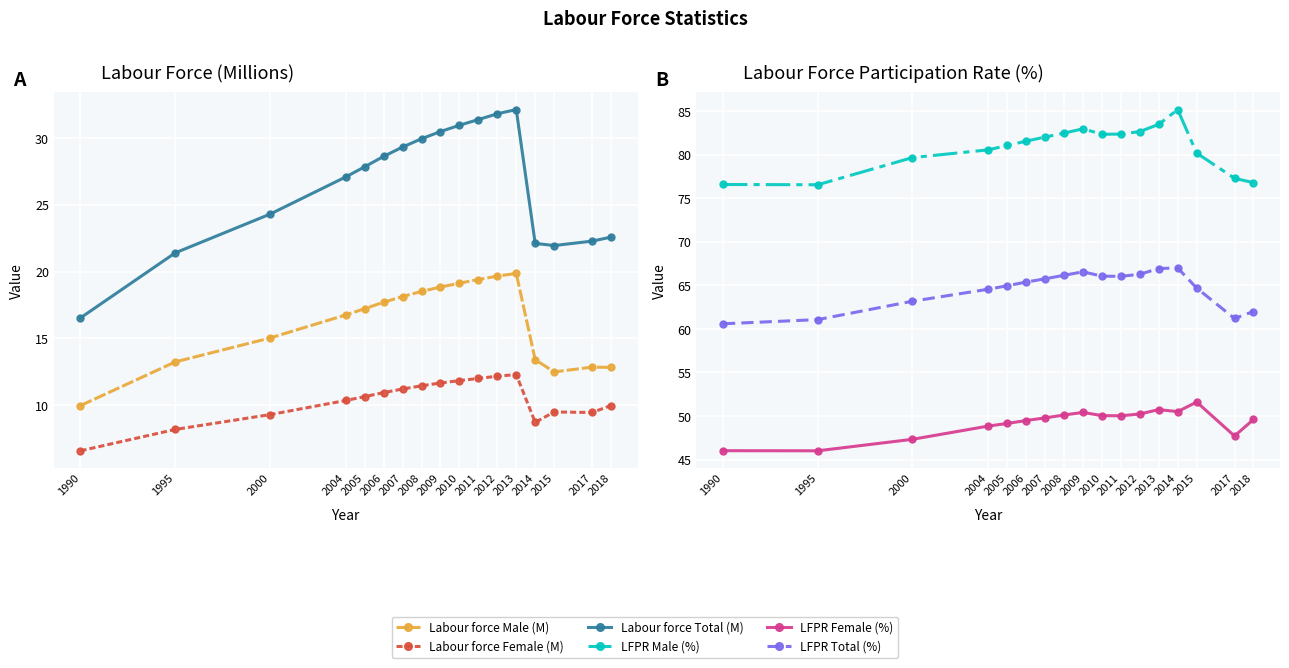

Where is the first local minimum for Labour force Male (M)?

2015